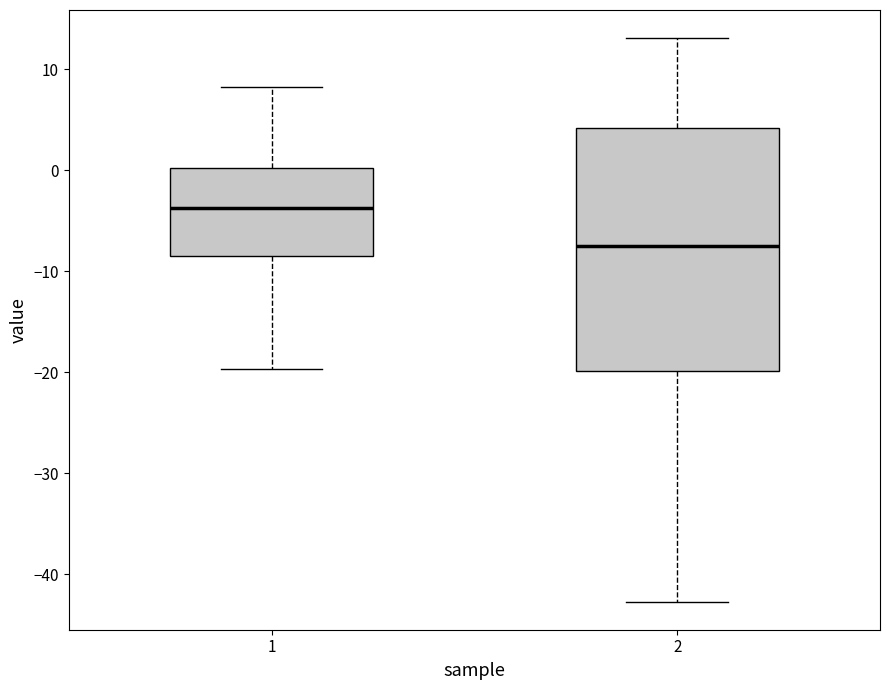

Where is the lower edge of the box at x = 2 on the y-axis? The values are not printed on the chart, so give them approximately, as read against the axis.

-20